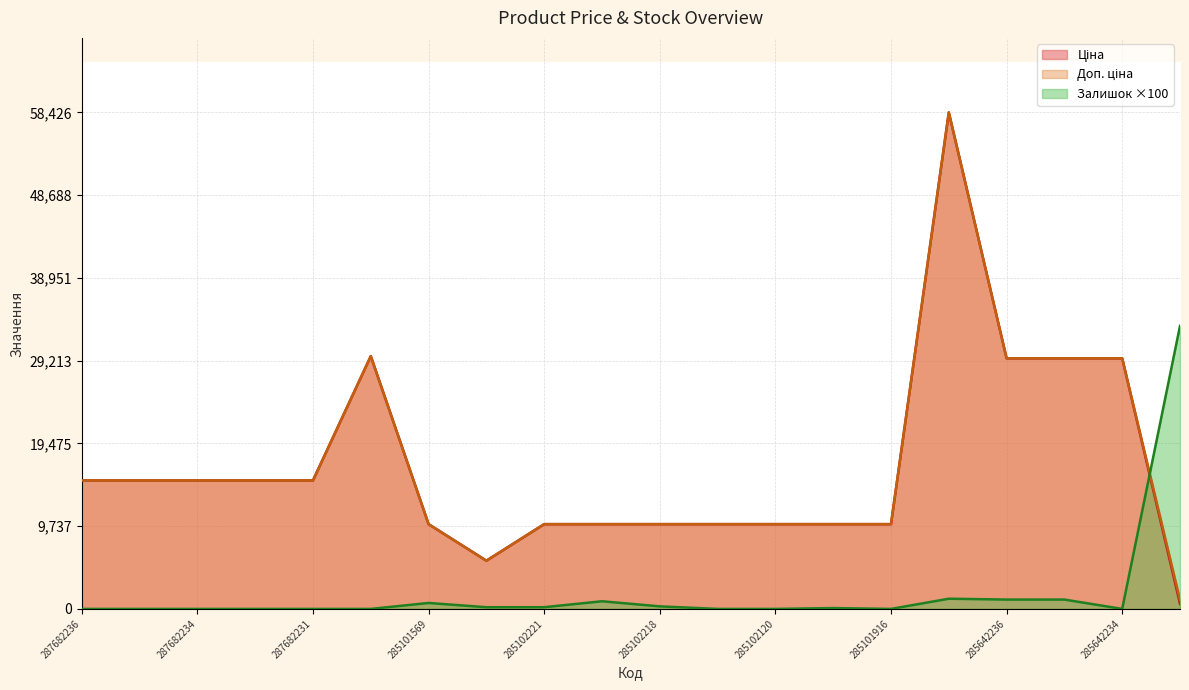

True or false: Ціна and Доп. ціна cross at least once.

False